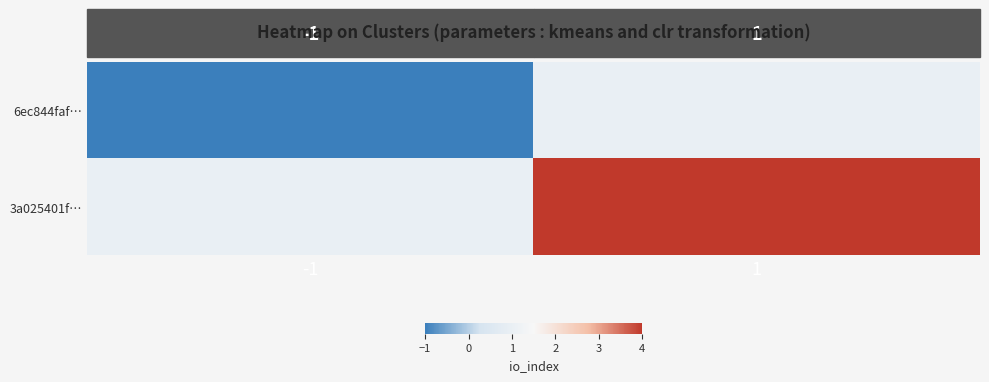

Count the number of data series in this chart.

2